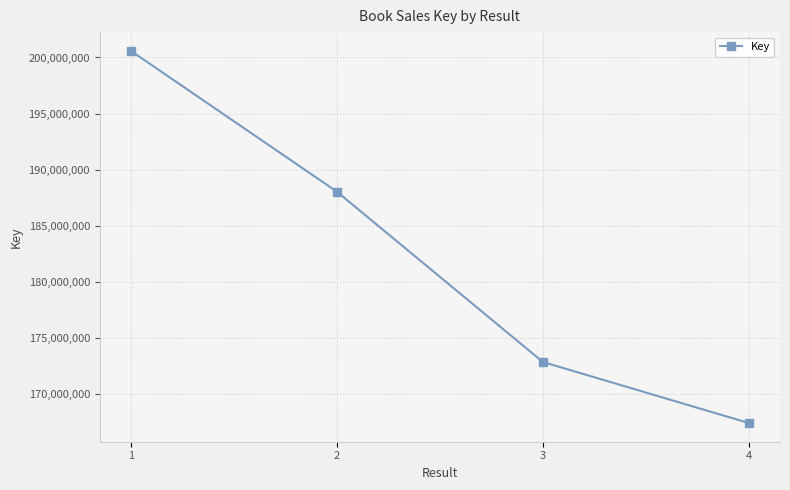

List the labels in order of value, smallest first.

4, 3, 2, 1